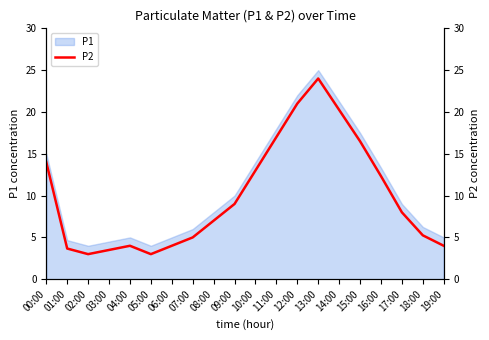

Rank the categories by value from highest to lowest.

13:00, 12:00, 14:00, 11:00, 15:00, 00:00, 10:00, 16:00, 09:00, 17:00, 08:00, 18:00, 07:00, 04:00, 06:00, 19:00, 01:00, 03:00, 02:00, 05:00